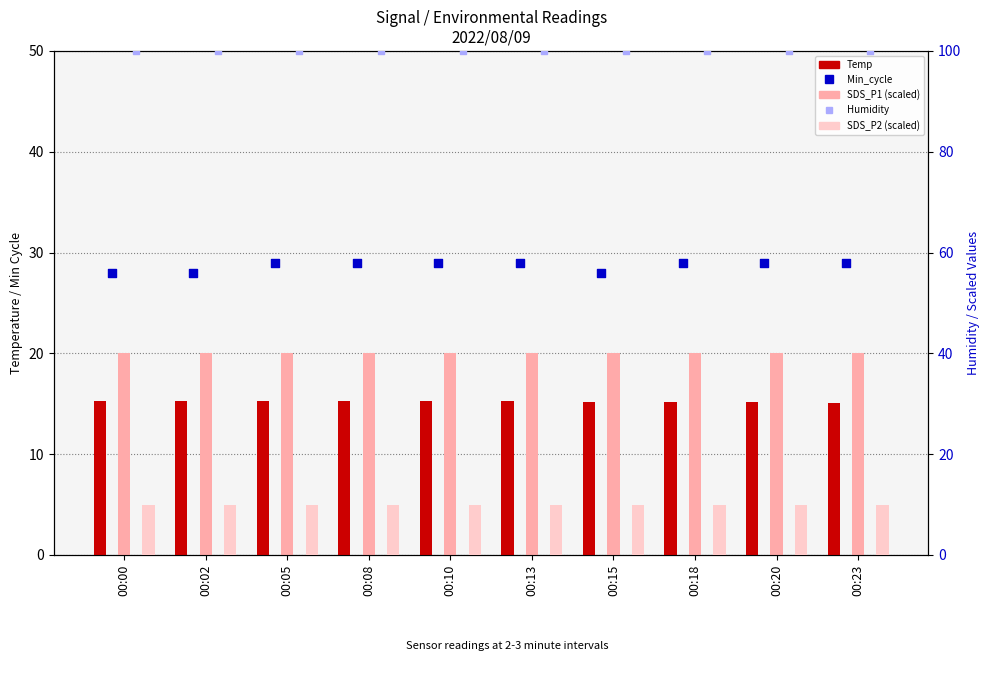

Which series has the widest spread of Y values?

Min_cycle